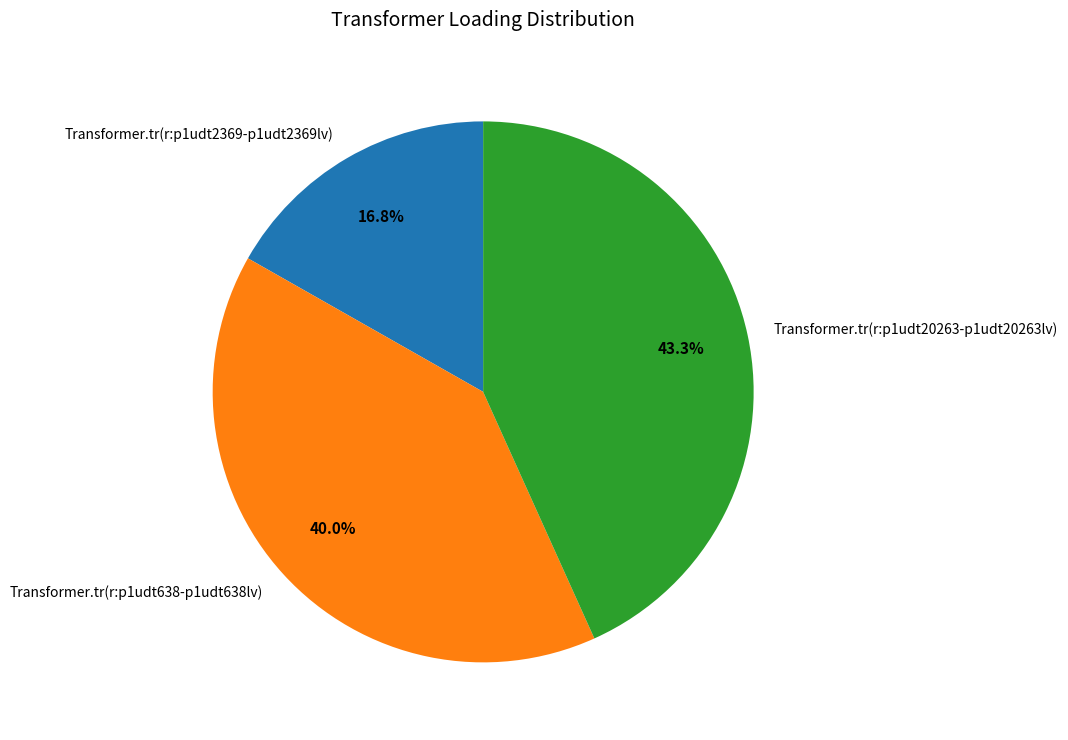

Combined, what portion of the pie is Transformer.tr(r:p1udt20263-p1udt20263lv) and Transformer.tr(r:p1udt638-p1udt638lv)?

83.2%